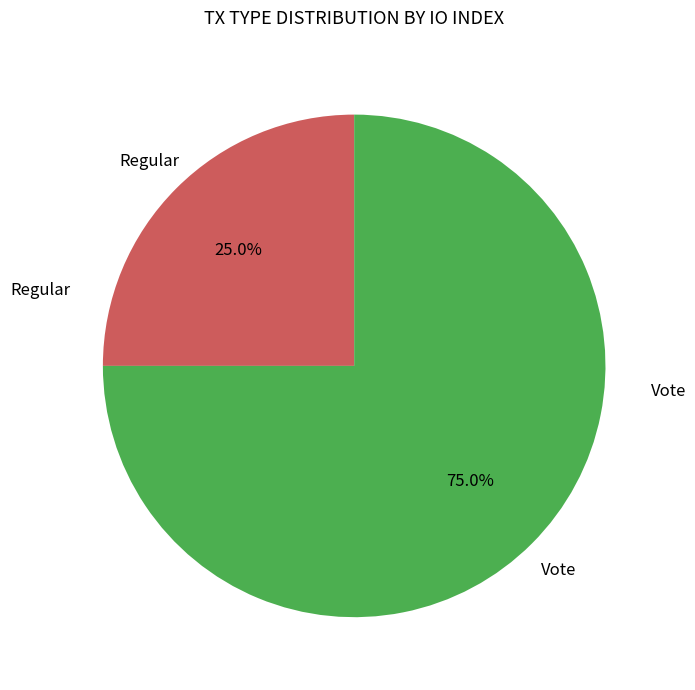

Does any single category account for the majority?

Yes